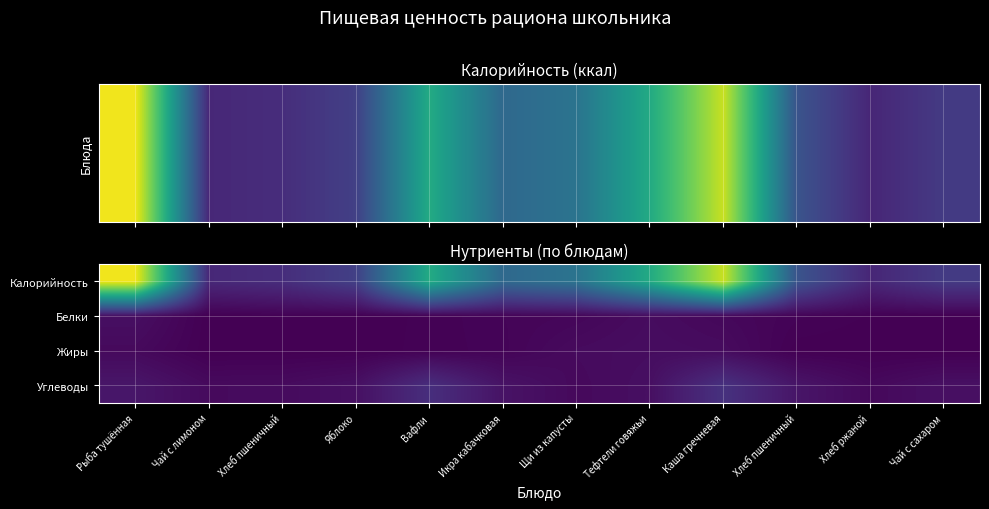

Rank the series by their maximum value, from highest to lowest.

Калорийность, Углеводы, Белки, Жиры